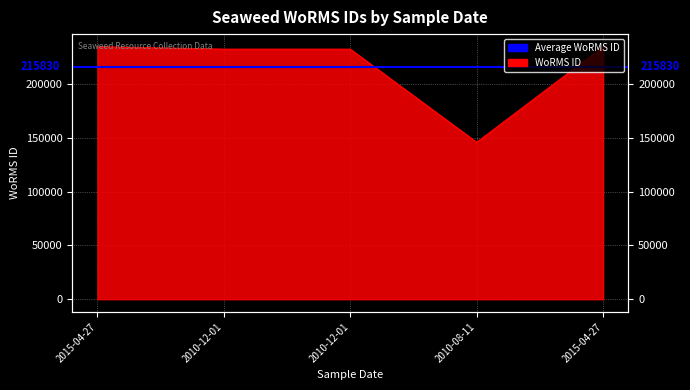

What is the change in value from 2010-12-01 to 2010-08-11?

-86507